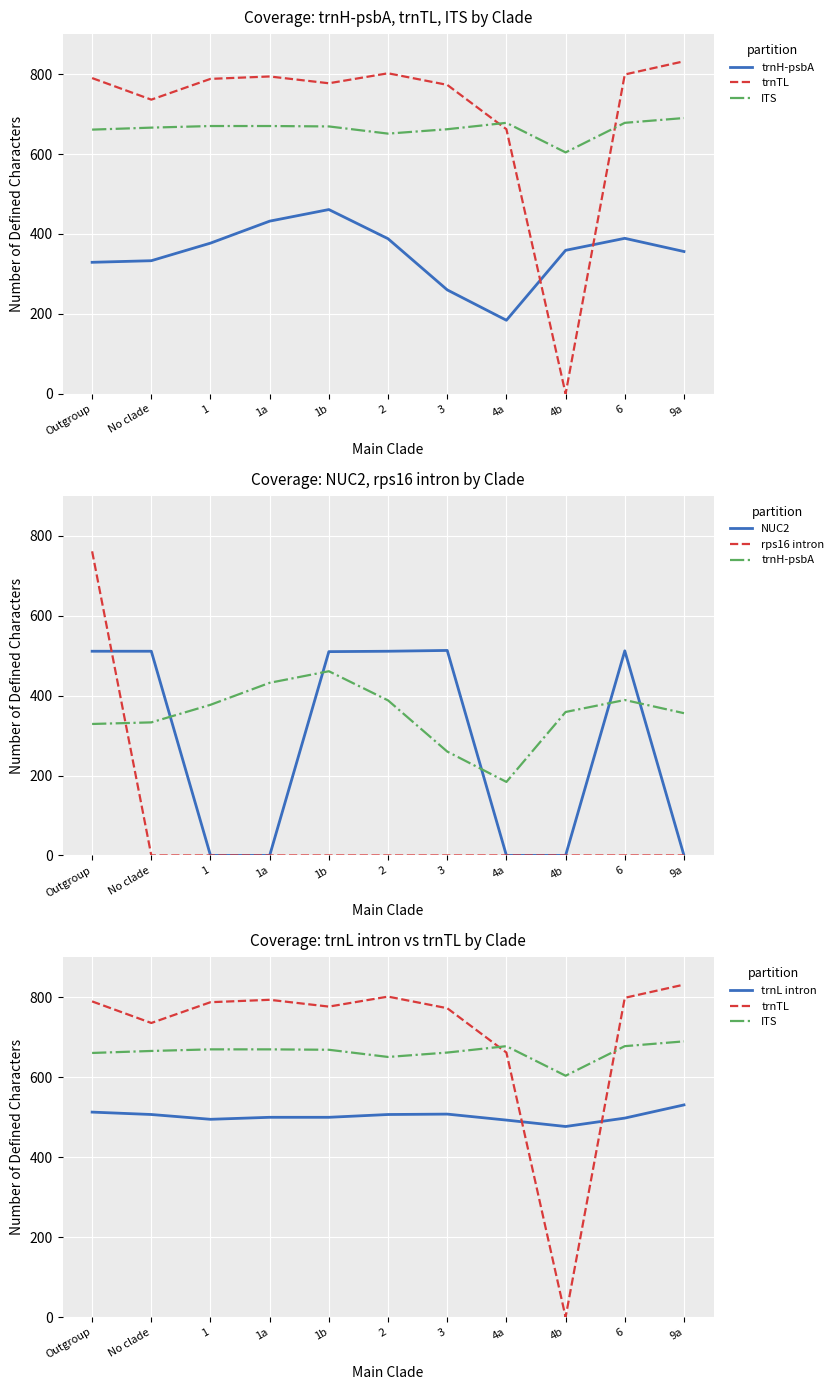

What is the spread (max minus min) of values at 1a?

794